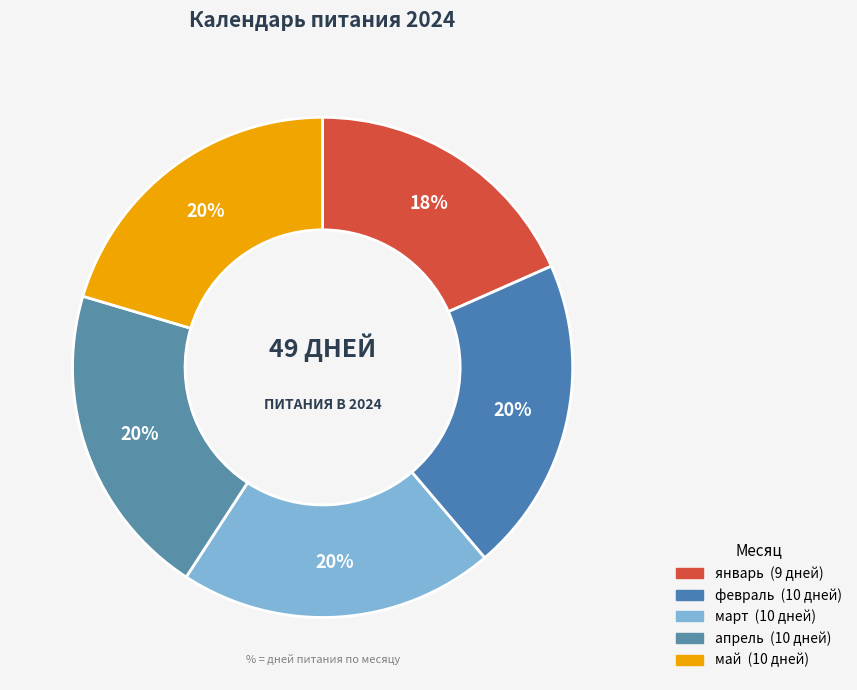

Rank the categories by value from highest to lowest.

февраль, март, апрель, май, январь